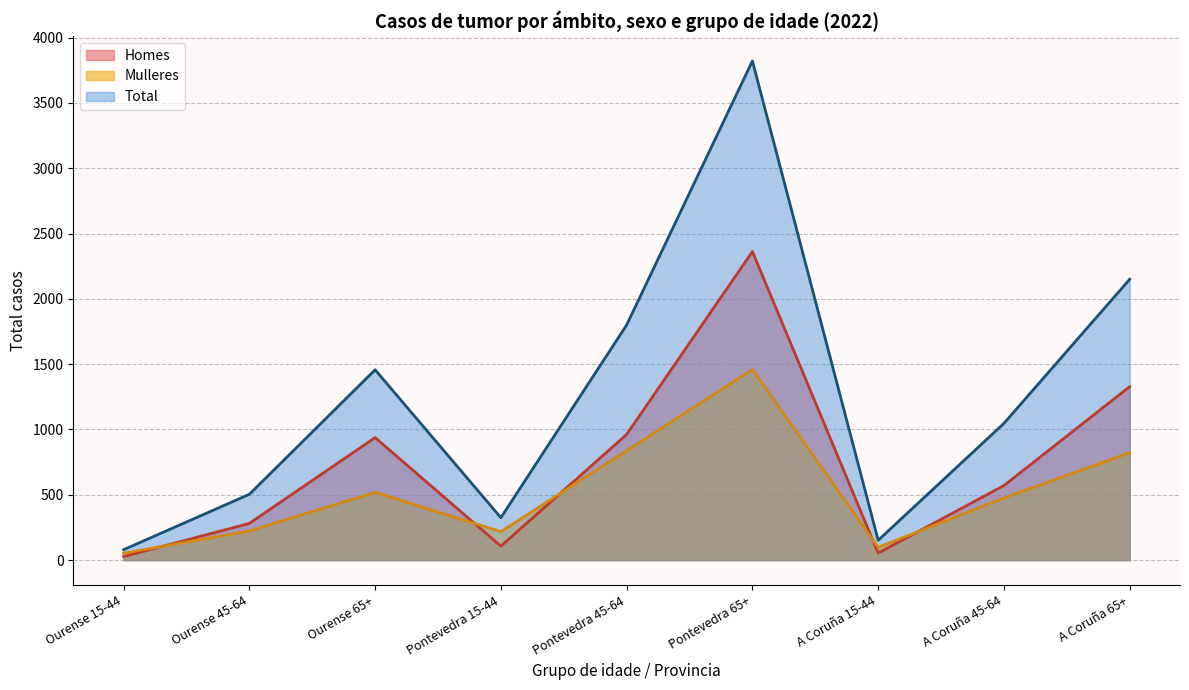

Reading left to right, transcribe all the data shown in this chart.

Homes: Ourense 15-44=27	Ourense 45-64=281	Ourense 65+=938	Pontevedra 15-44=107	Pontevedra 45-64=962	Pontevedra 65+=2362	A Coruña 15-44=54	A Coruña 45-64=571	A Coruña 65+=1328
Mulleres: Ourense 15-44=53	Ourense 45-64=223	Ourense 65+=519	Pontevedra 15-44=218	Pontevedra 45-64=838	Pontevedra 65+=1459	A Coruña 15-44=98	A Coruña 45-64=476	A Coruña 65+=822
Total: Ourense 15-44=80	Ourense 45-64=504	Ourense 65+=1457	Pontevedra 15-44=325	Pontevedra 45-64=1800	Pontevedra 65+=3821	A Coruña 15-44=152	A Coruña 45-64=1047	A Coruña 65+=2150